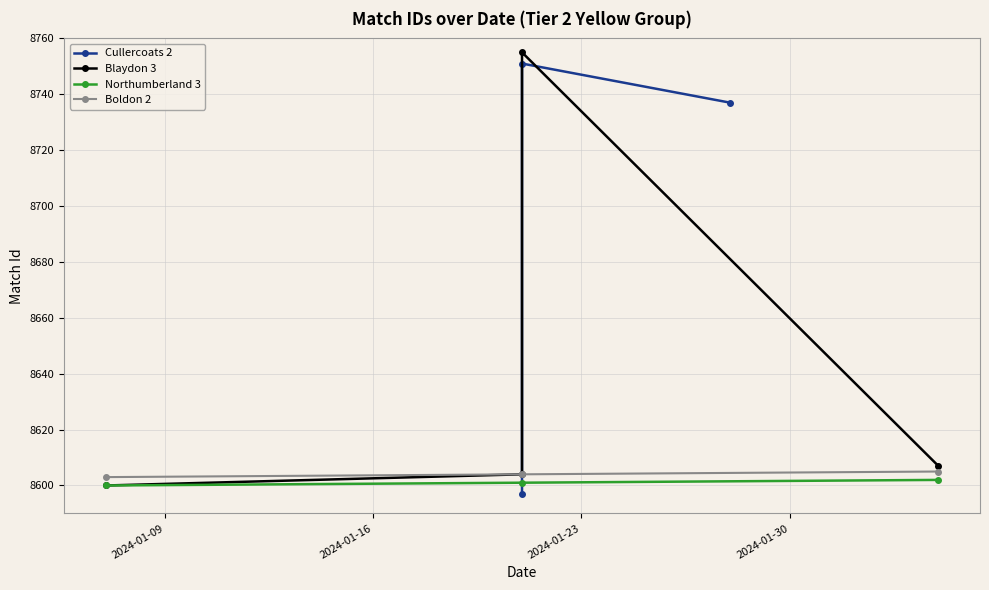

What is the value of the Northumberland 3 point at the 2nd from the left?

8601